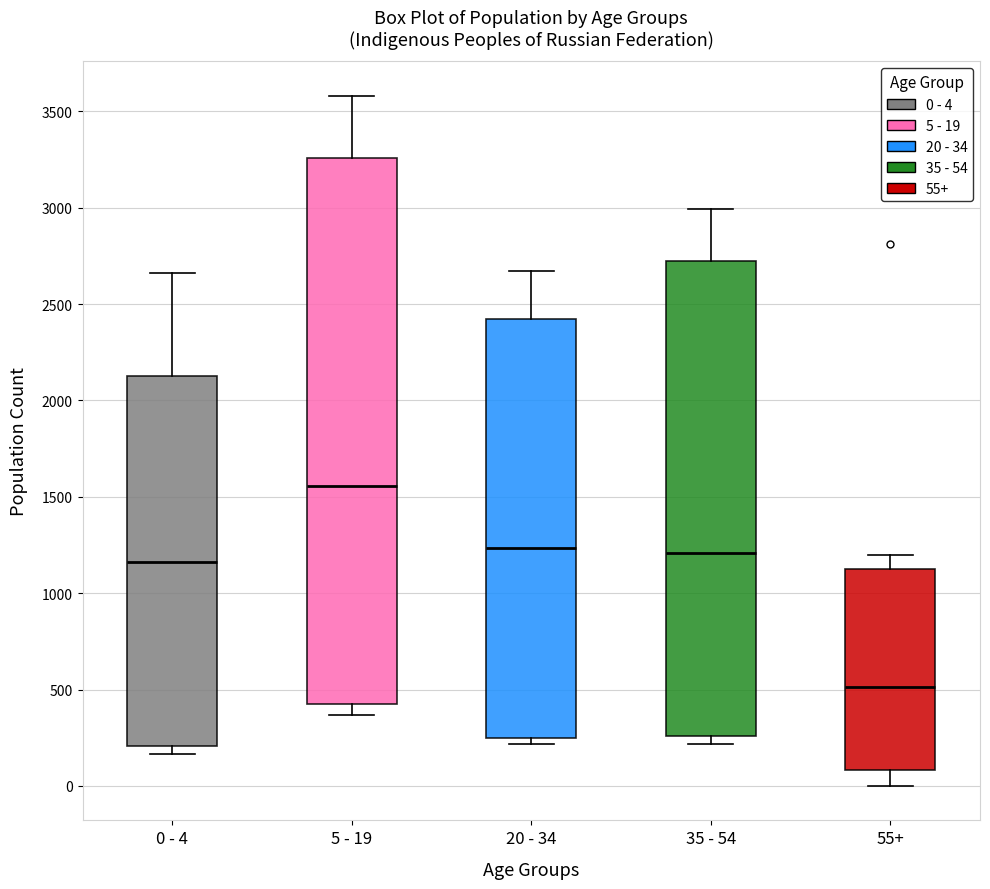

Which box is the tallest, from its lower edge to its upper edge?

5 - 19